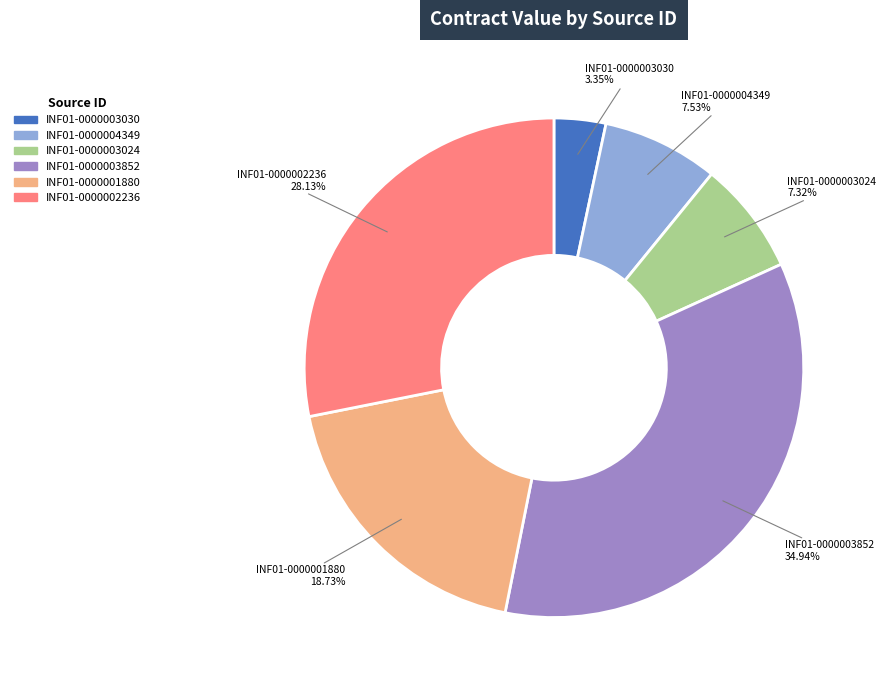

What is the smallest slice in the pie chart?

INF01-0000003030